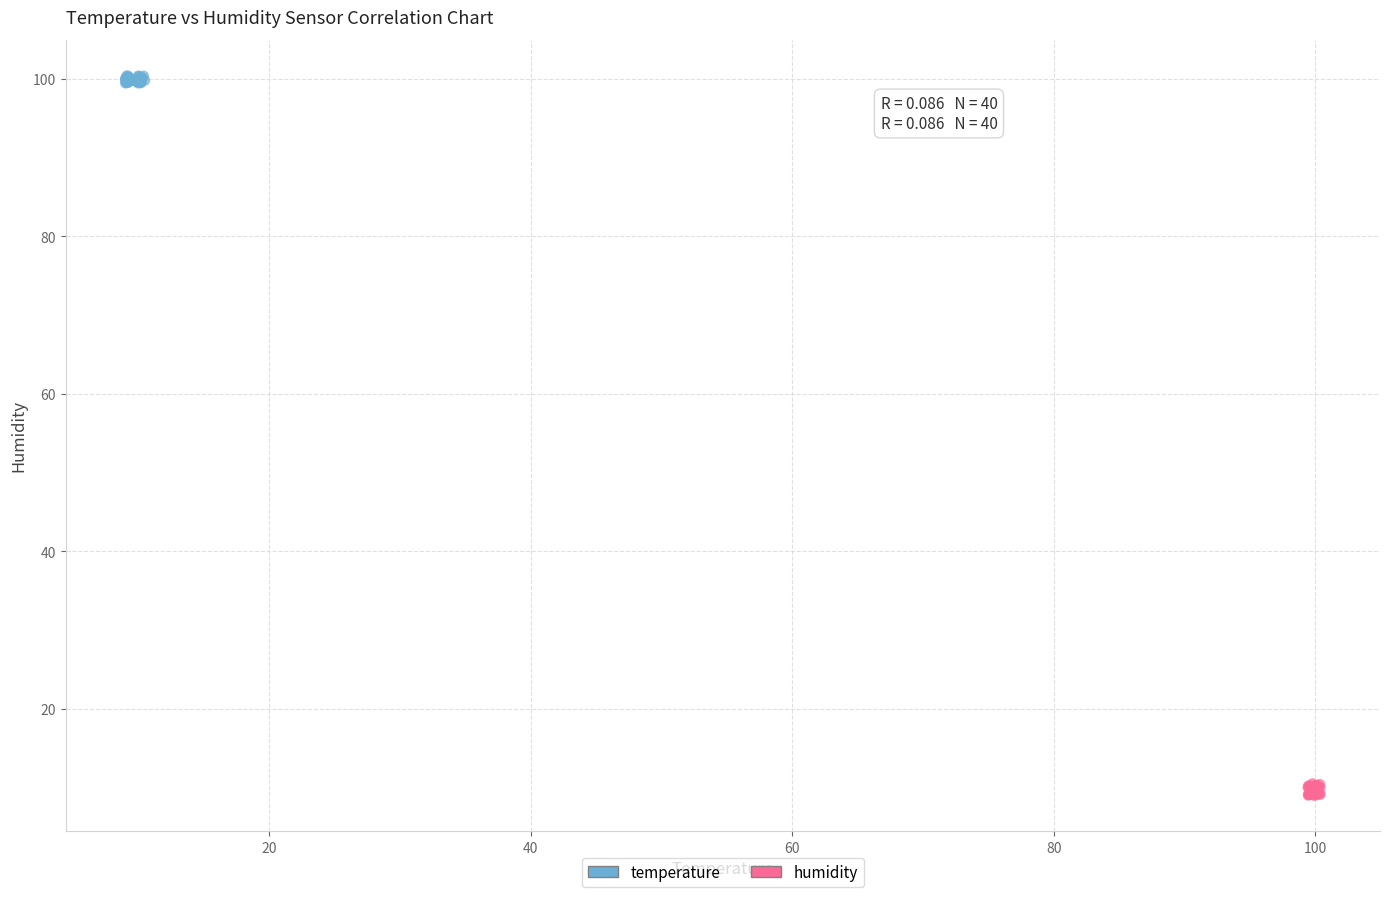

Which series reaches the maximum Y coordinate?

temperature